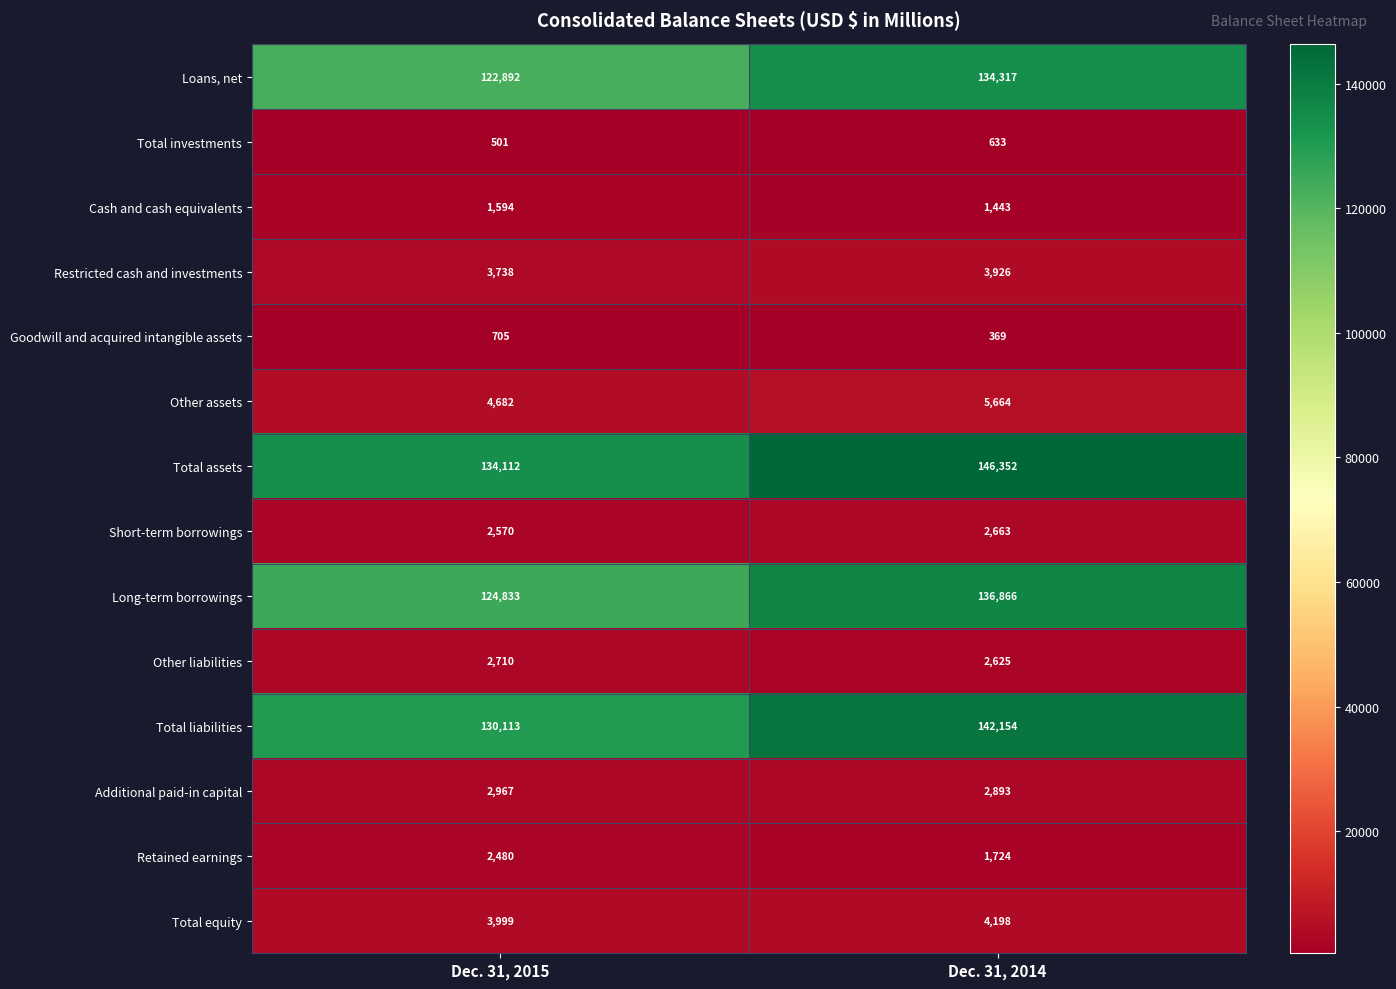

What is the minimum value shown in the chart?

369